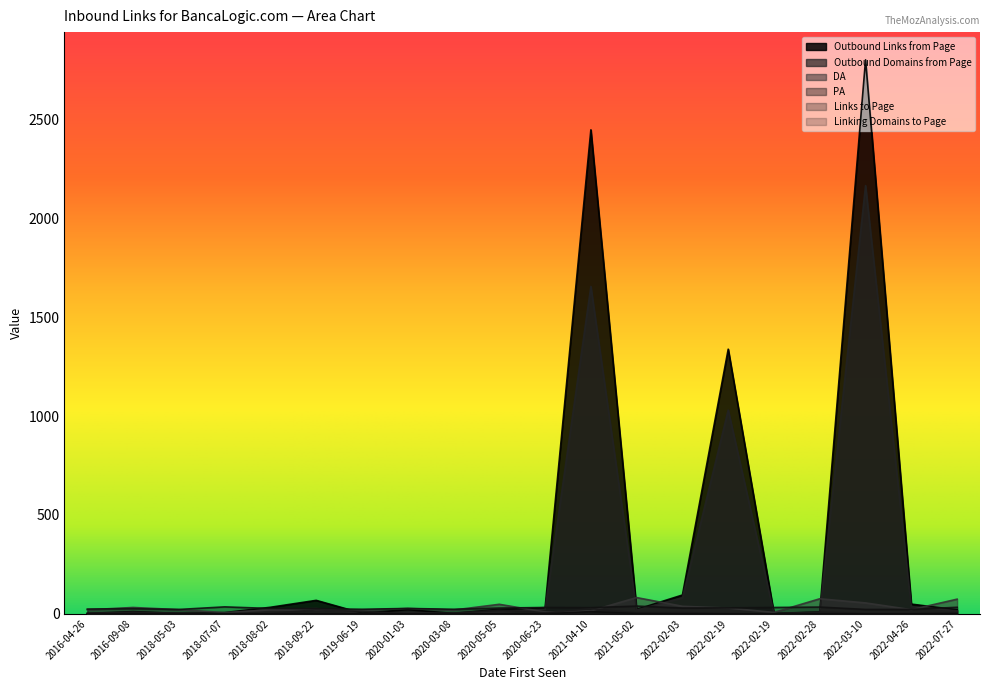

What is the sum of all PA values?

566